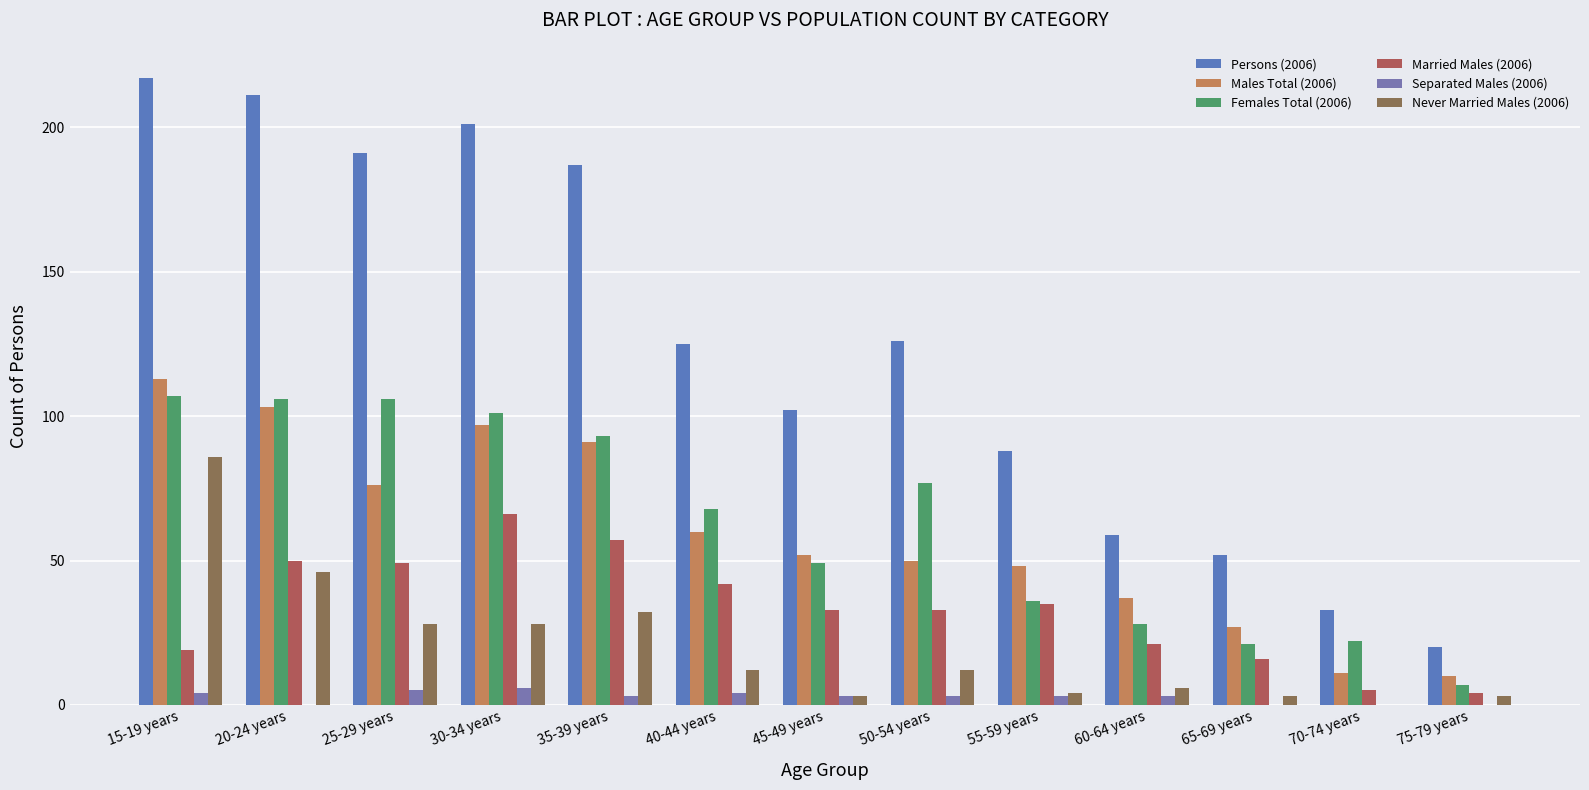

At which label is Separated Males (2006) closest to 3?

35-39 years